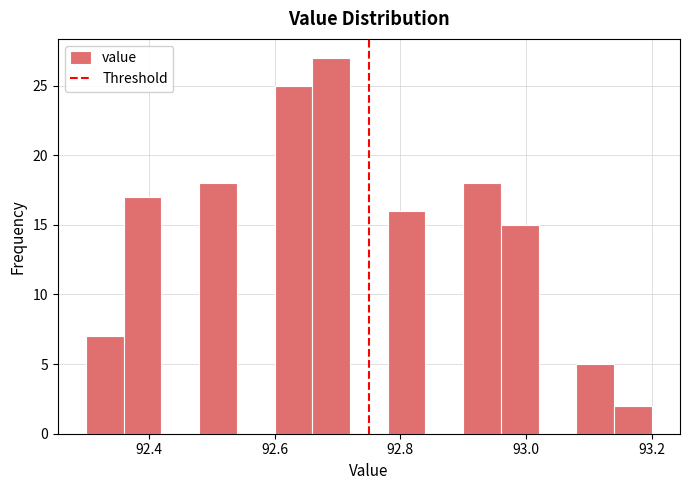

Read against the x-axis, roughly where is the centre of the tallest bar?

92.70